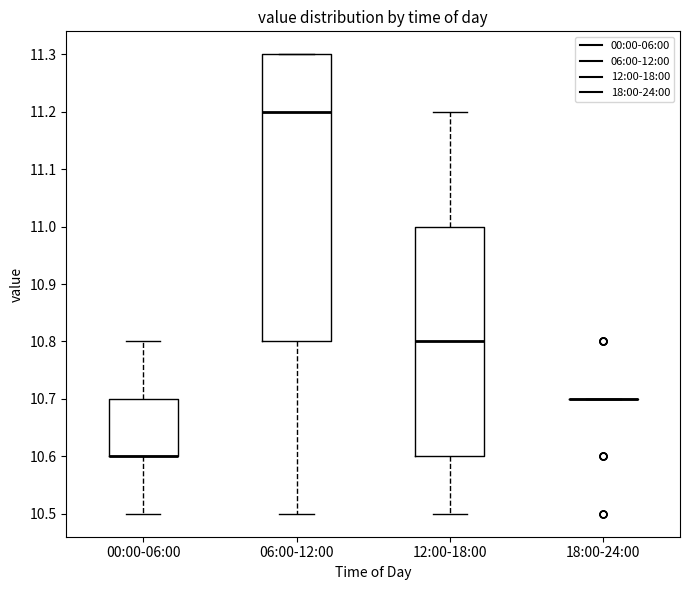

Where is the upper edge of the box for 00:00-06:00 on the y-axis? The values are not printed on the chart, so give them approximately, as read against the axis.

10.7